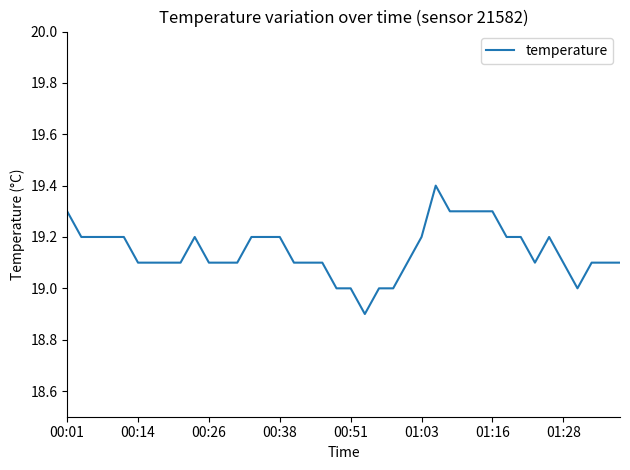

What is the greatest value displayed?

19.4